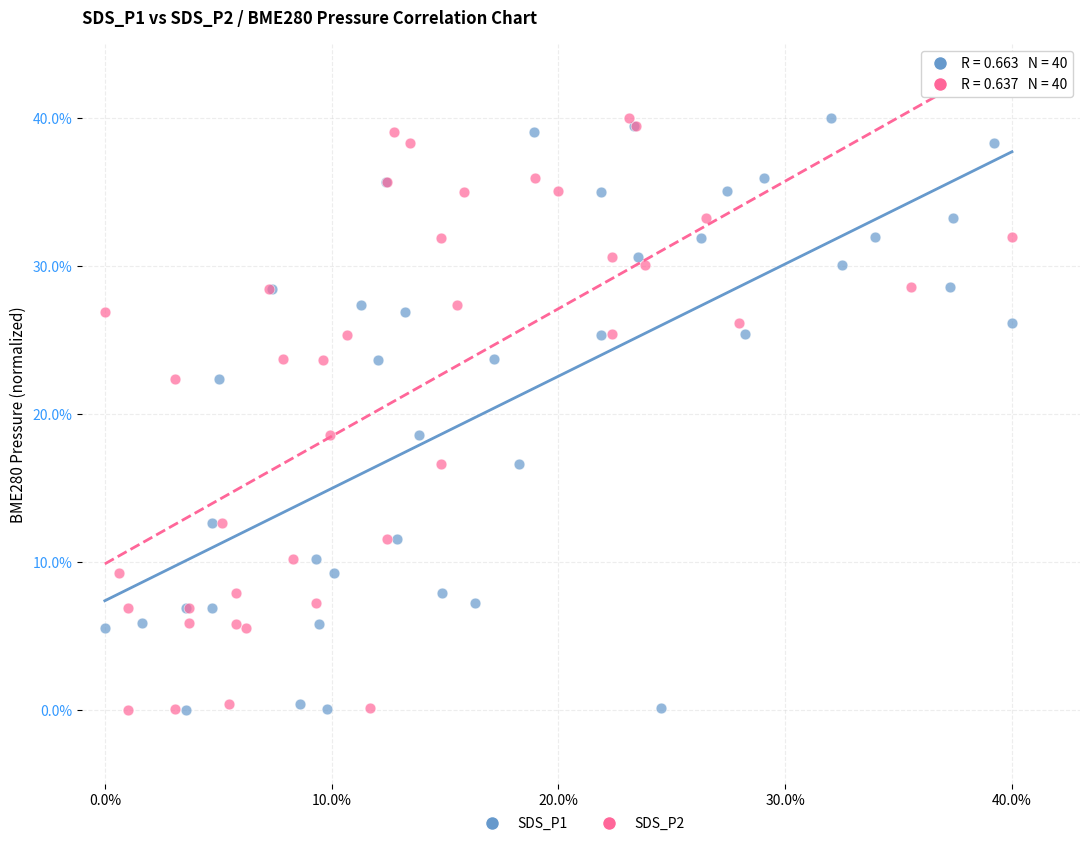

What are all the series names shown in the legend?

SDS_P1, SDS_P2